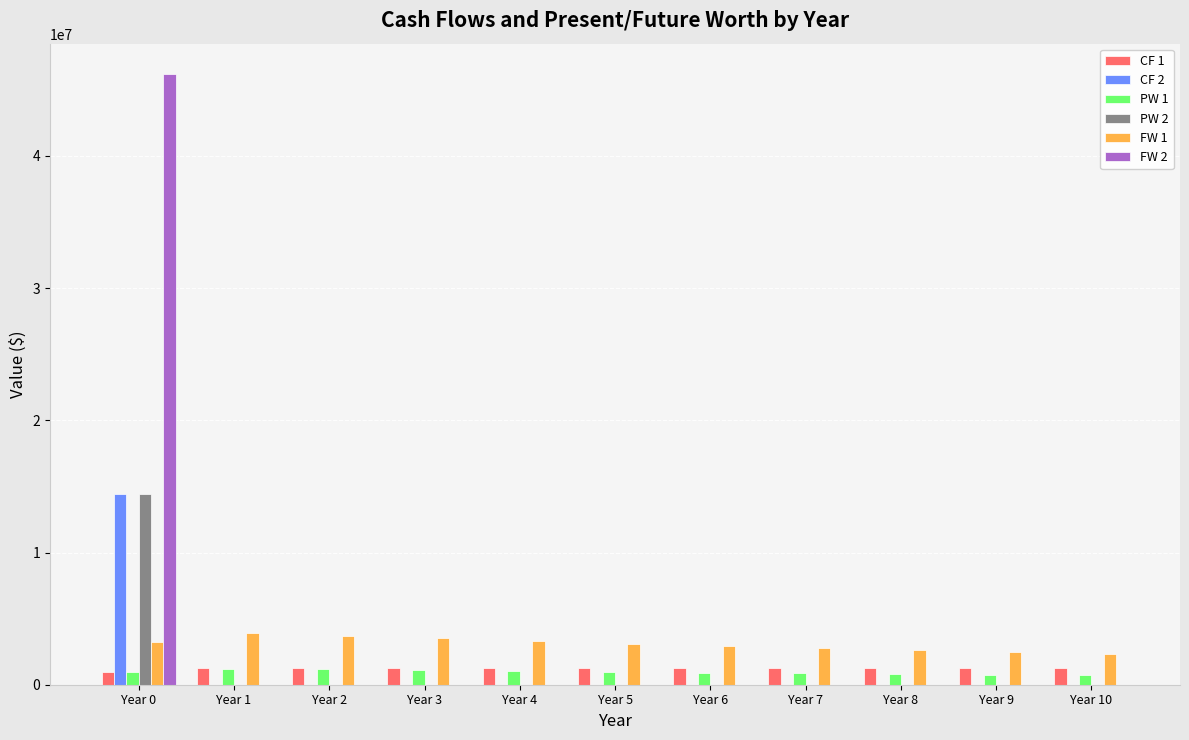

At which category is the sum across all series the highest?

Year 0